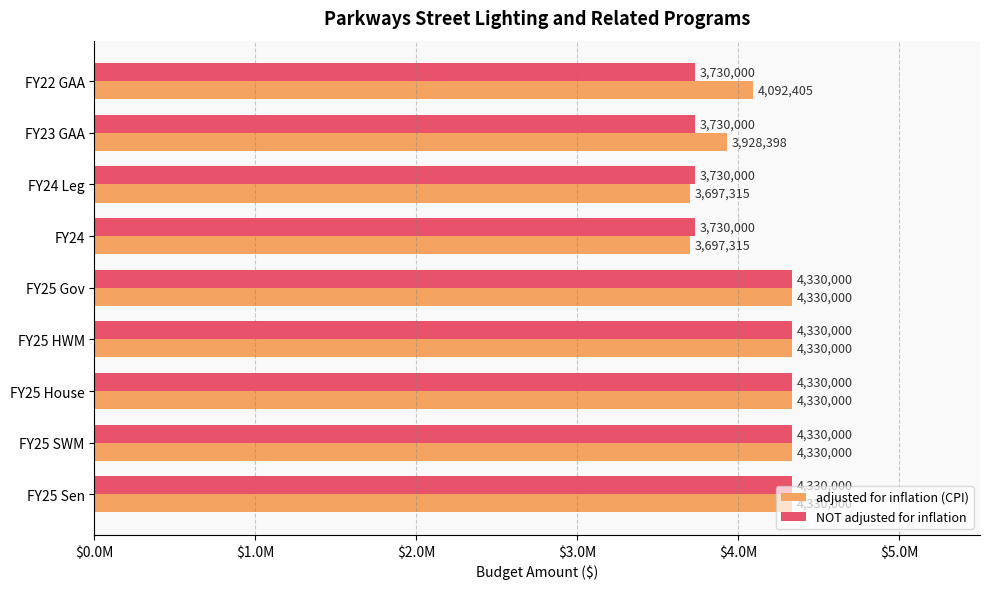

What are all the series names shown in the legend?

adjusted for inflation (CPI), NOT adjusted for inflation